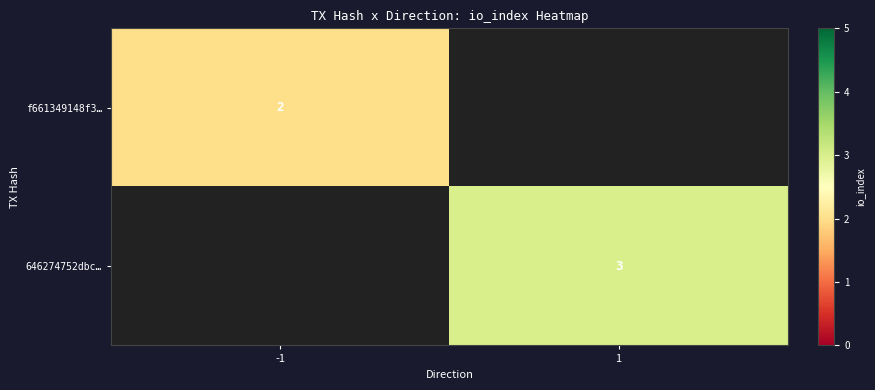

Is it true that f661349148f3… equals 2 at -1?

True